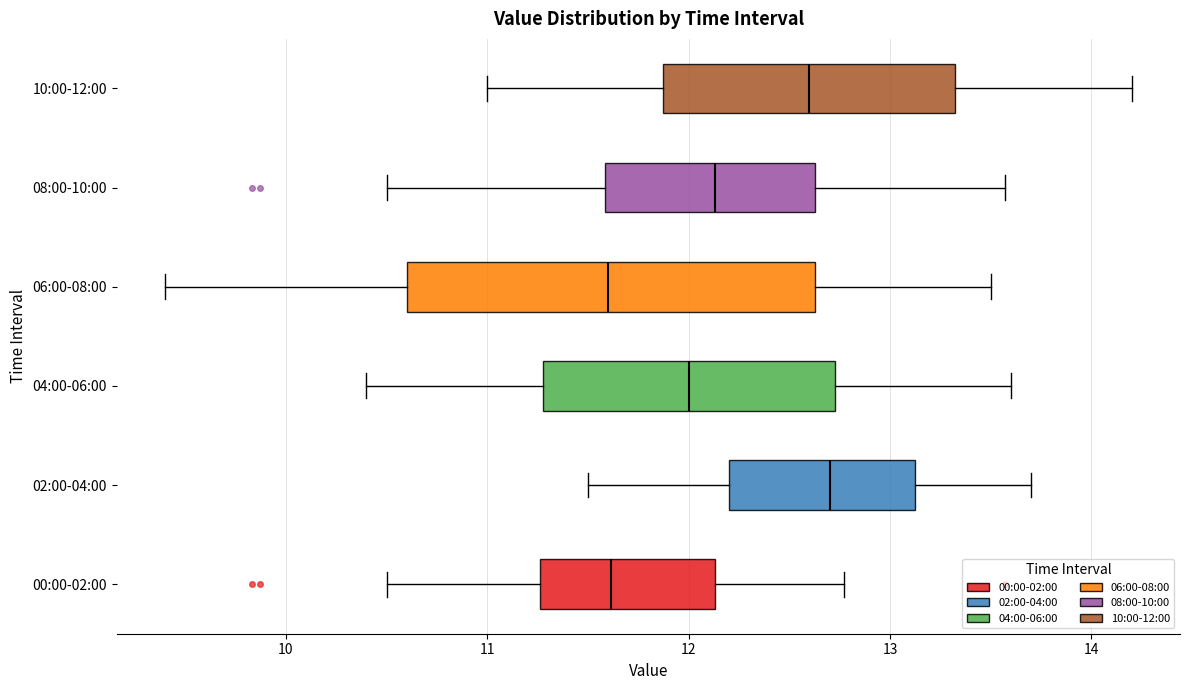

Where does the median line of the box for 06:00-08:00 sit on the x-axis? The values are not printed on the chart, so give them approximately, as read against the axis.

11.6